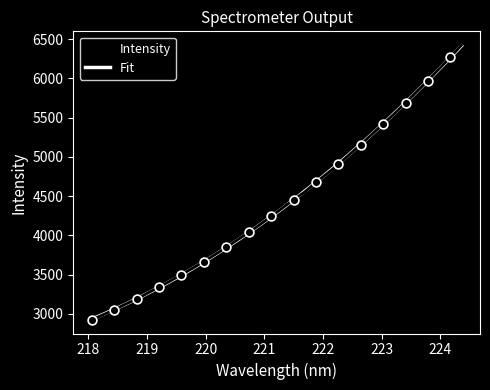

Approximately how many times larger is the value at 220.5444 compared to 221.8812?

0.8